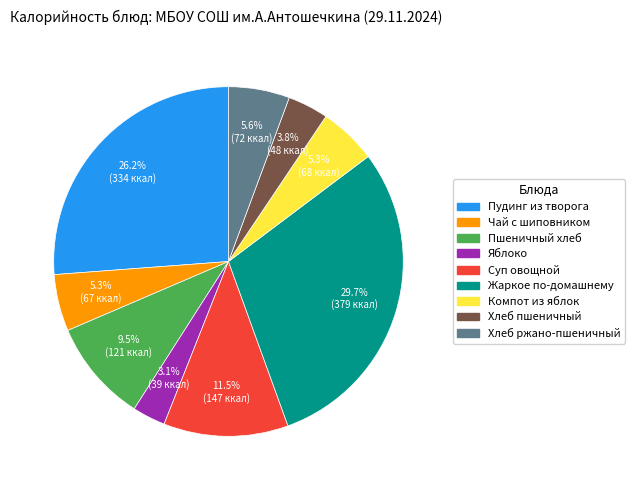

What is the largest slice in the pie chart?

Жаркое по-домашнему